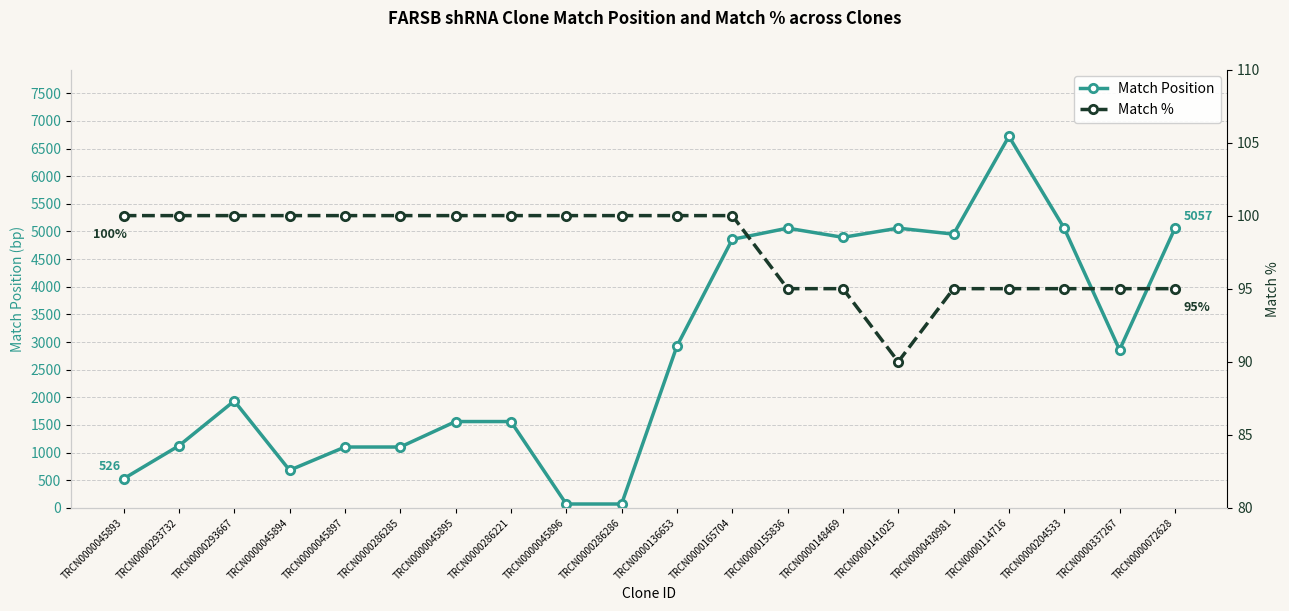

Which series ends up on top after the final intersection of Match Position and Match %?

Match Position